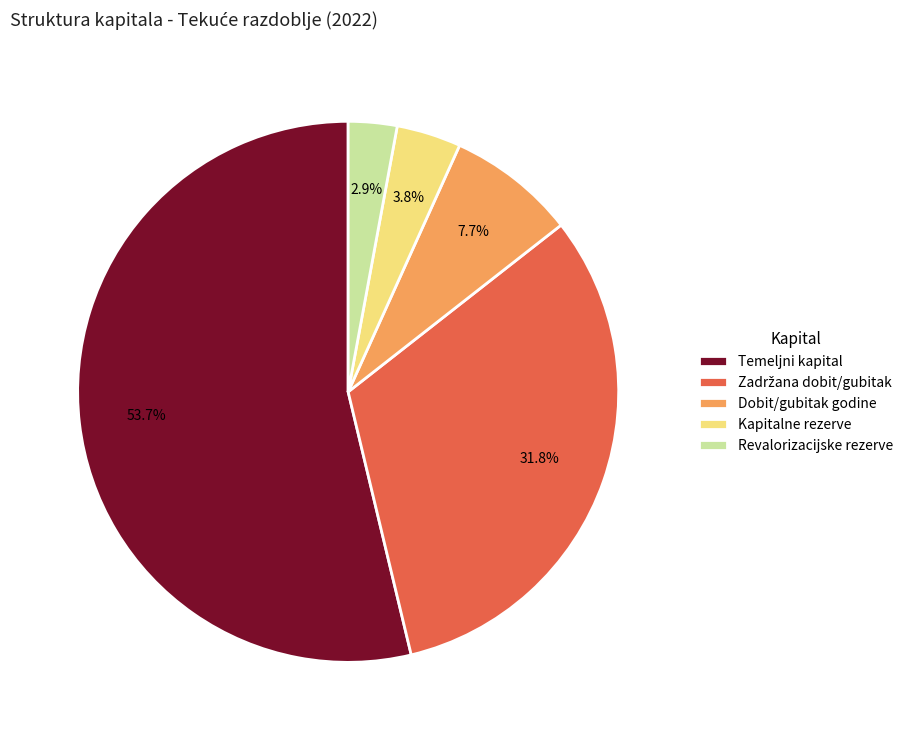

What portion of the pie excludes Kapitalne rezerve?

96.2%